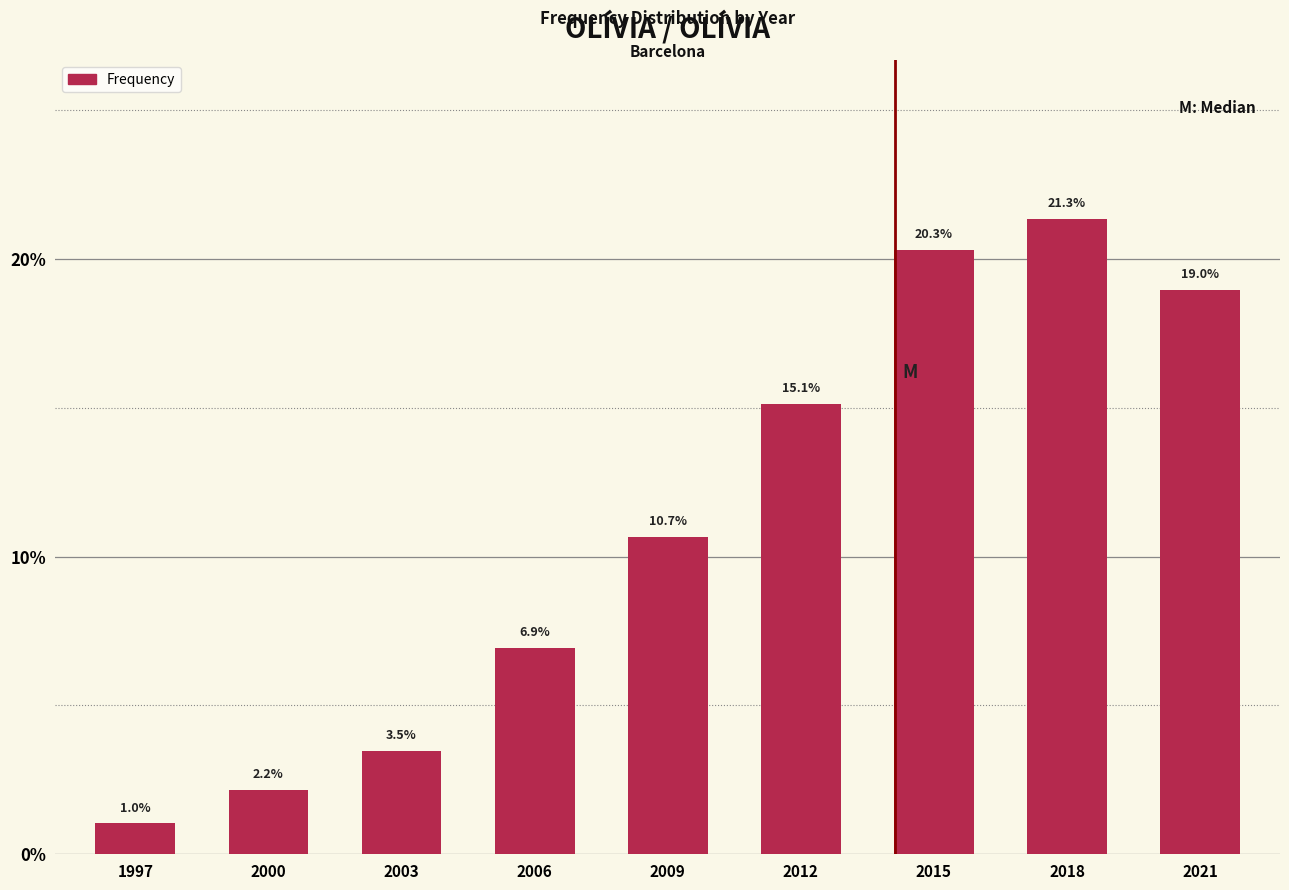

Reading left to right, what are all the values shown in this chart?

1997=1.0	2000=2.2	2003=3.5	2006=6.9	2009=10.7	2012=15.1	2015=20.3	2018=21.3	2021=19.0